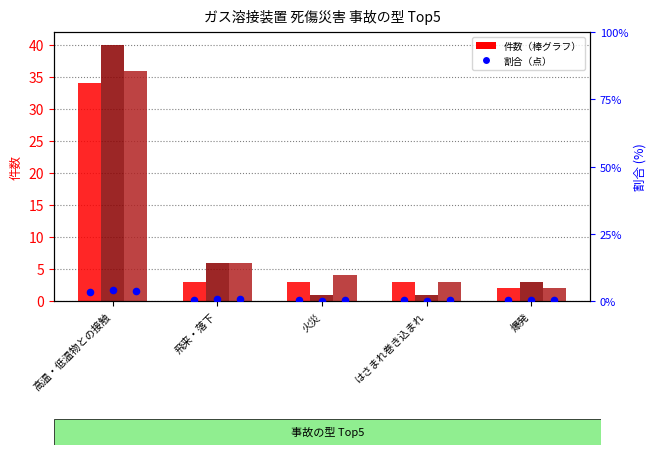

At how many categories does at least one series exceed 3?

1